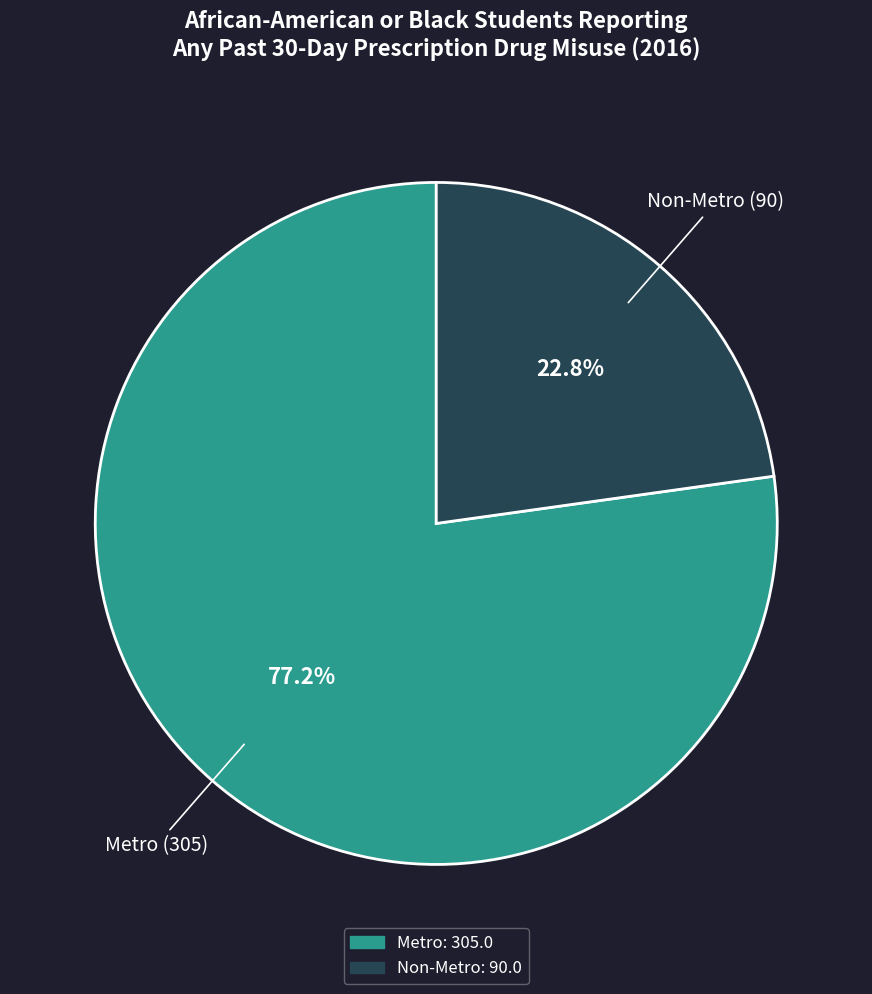

Is there a majority slice in this chart?

Yes